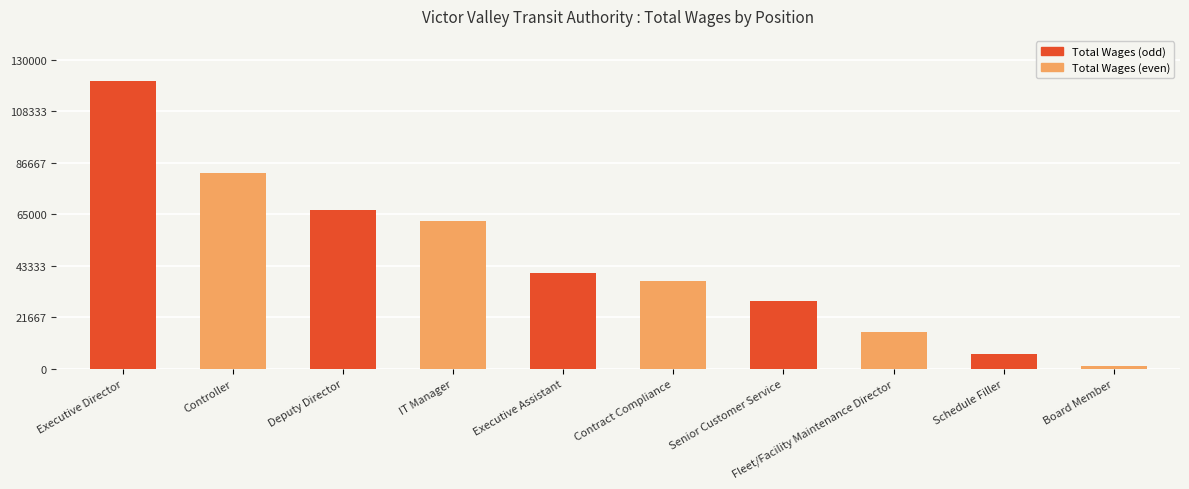

Rank the categories by value from highest to lowest.

Executive Director, Controller, Deputy Director, IT Manager, Executive Assistant, Contract Compliance, Senior Customer Service, Fleet/Facility Maintenance Director, Schedule Filler, Board Member